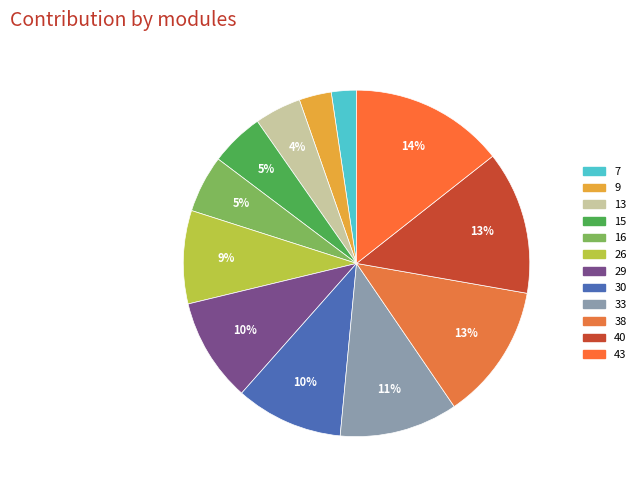

Rank the categories by value from highest to lowest.

43, 40, 38, 33, 30, 29, 26, 16, 15, 13, 9, 7